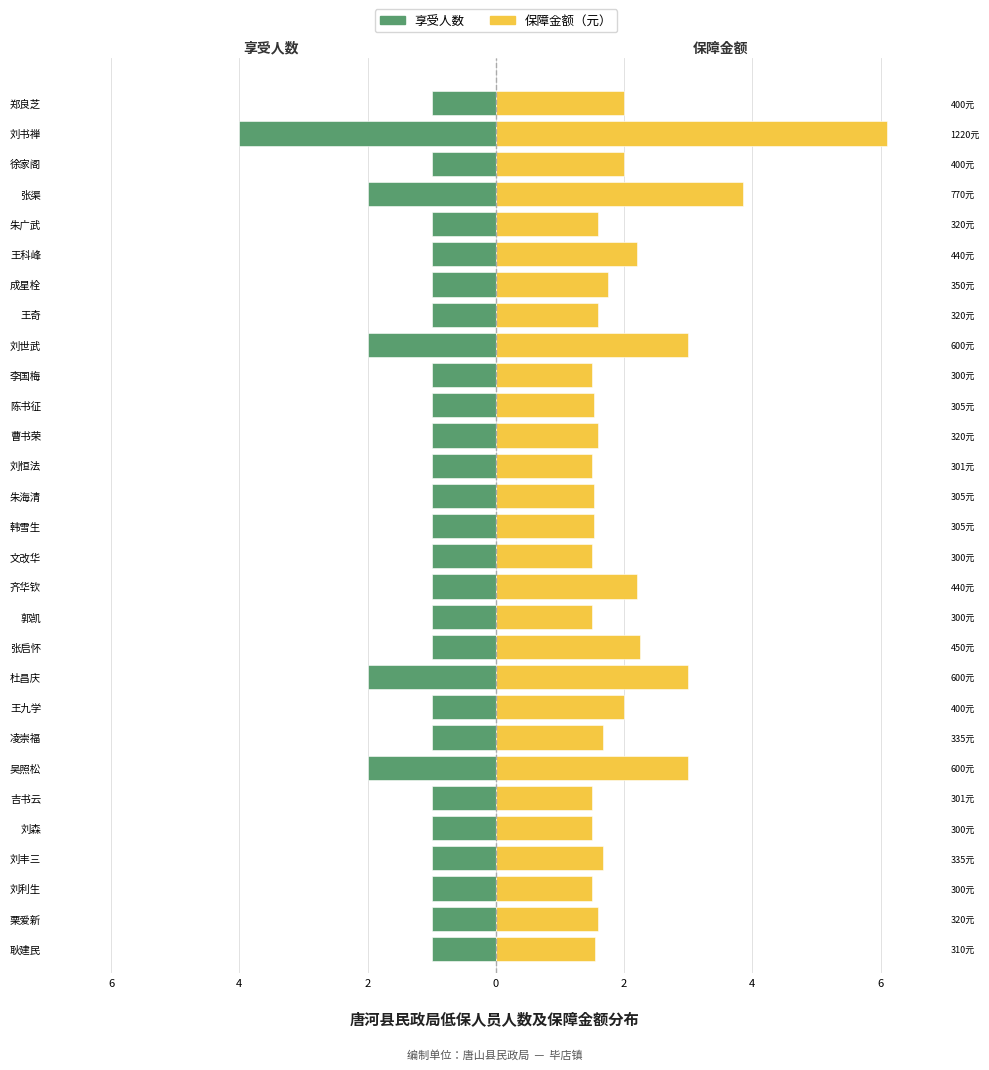

The 享受人数 series shows -0.5 at 张渠. True or false?

False